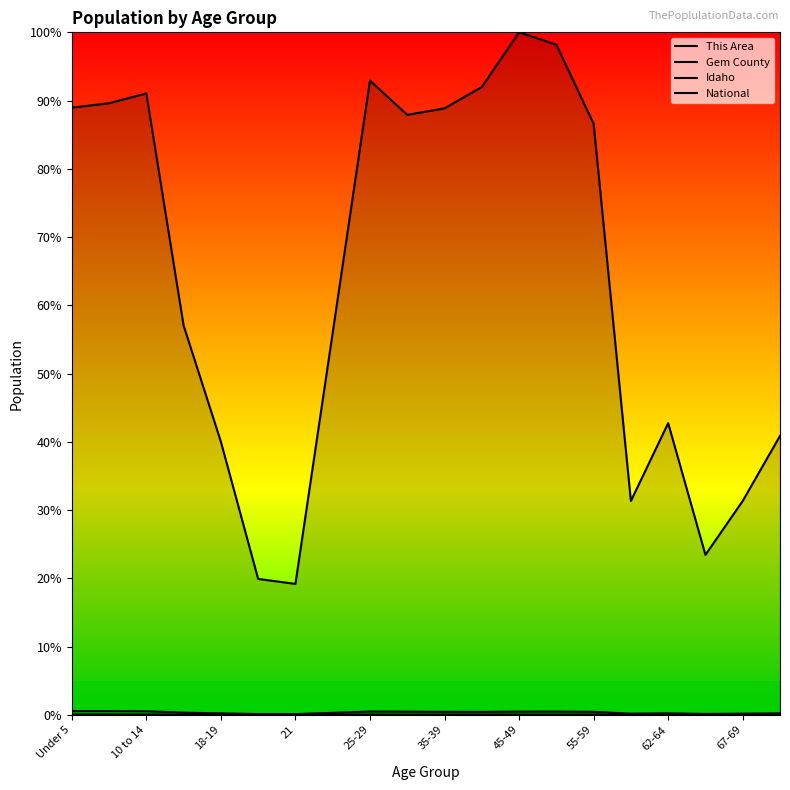

What are all the series names shown in the legend?

This Area, Gem County, Idaho, National